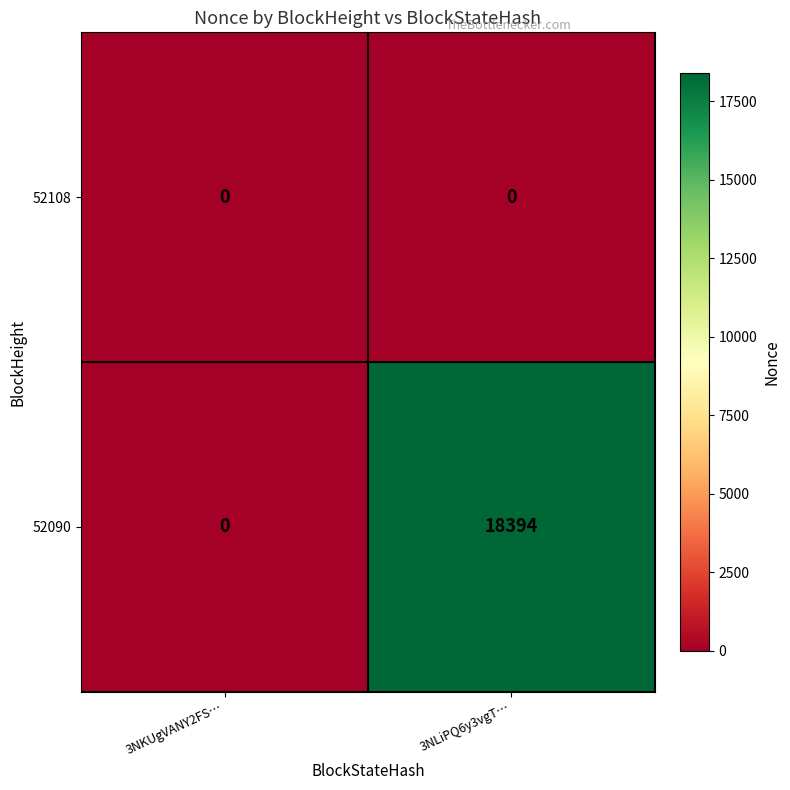

Reading left to right, extract all data points from this chart.

52108: 3NKUgVANY2FS…=0	3NLiPQ6y3vgT…=0
52090: 3NKUgVANY2FS…=0	3NLiPQ6y3vgT…=18394